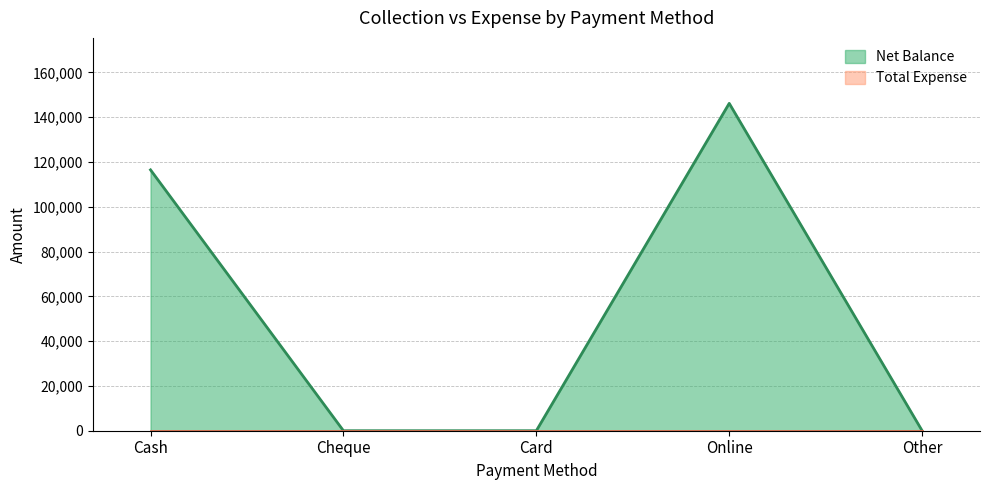

What is the maximum value shown in the chart?

146200